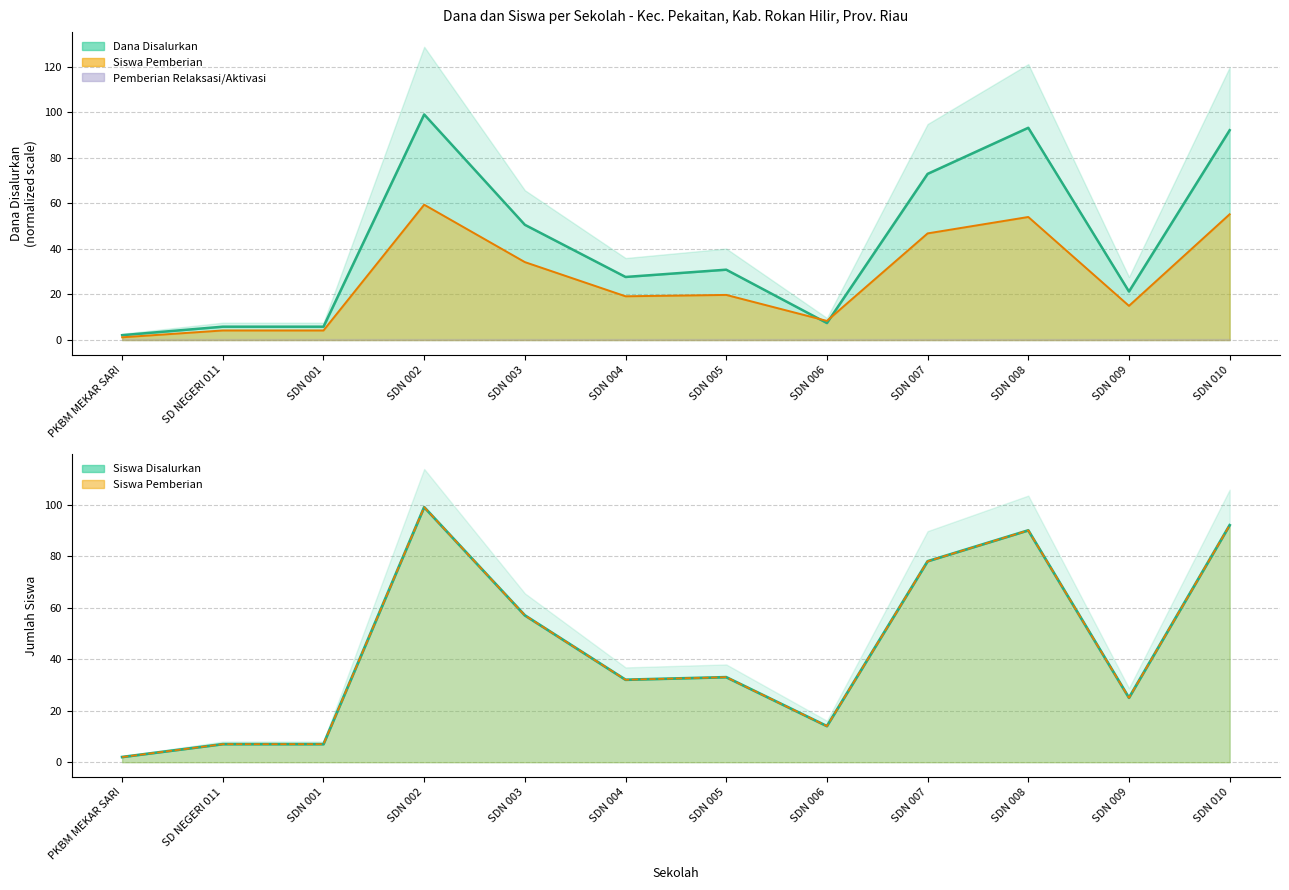

List the labels in order of Siswa Disalurkan value, smallest first.

PKBM MEKAR SARI, SD NEGERI 011, SDN 001, SDN 006, SDN 009, SDN 004, SDN 005, SDN 003, SDN 007, SDN 008, SDN 010, SDN 002